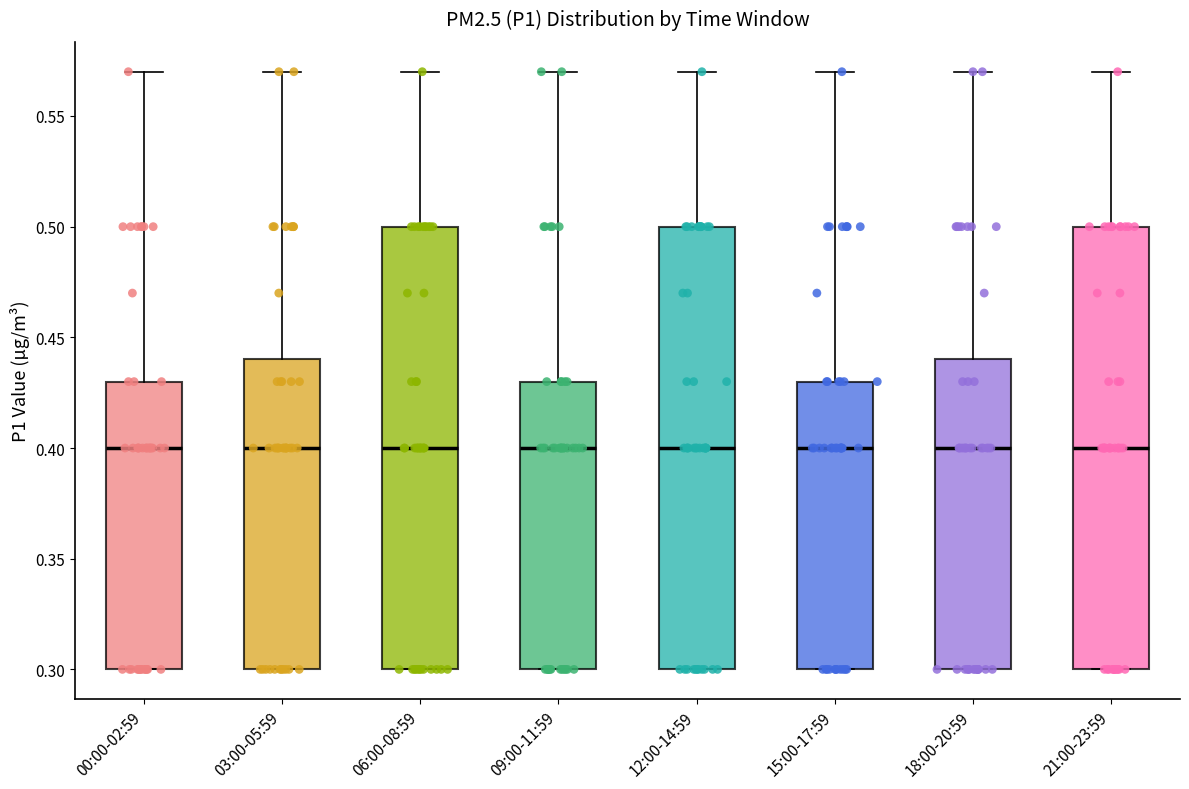

Reading left to right, transcribe this box plot: for each box, give where its median line is, the range the box spans, and where its two whiskers end, as read against the y-axis. The values are not printed on the chart, so give them approximately, as read against the axis.

00:00-02:59: median 0.40, box 0.30 to 0.43, whiskers 0.30 to 0.57
03:00-05:59: median 0.40, box 0.30 to 0.44, whiskers 0.30 to 0.57
06:00-08:59: median 0.40, box 0.30 to 0.50, whiskers 0.30 to 0.57
09:00-11:59: median 0.40, box 0.30 to 0.43, whiskers 0.30 to 0.57
12:00-14:59: median 0.40, box 0.30 to 0.50, whiskers 0.30 to 0.57
15:00-17:59: median 0.40, box 0.30 to 0.43, whiskers 0.30 to 0.57
18:00-20:59: median 0.40, box 0.30 to 0.44, whiskers 0.30 to 0.57
21:00-23:59: median 0.40, box 0.30 to 0.50, whiskers 0.30 to 0.57